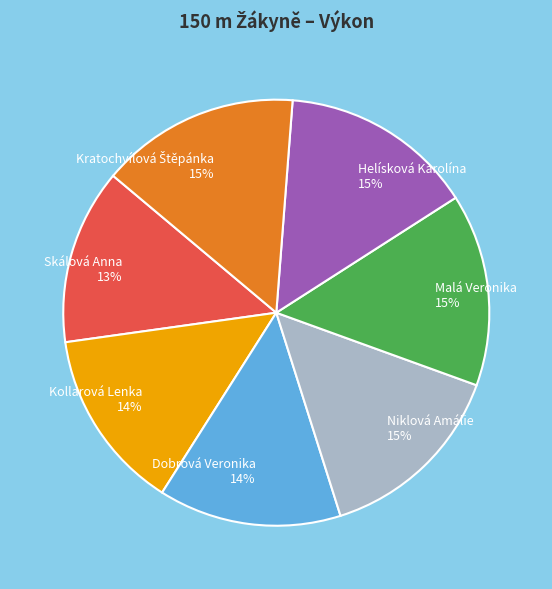

Is there a majority slice in this chart?

No